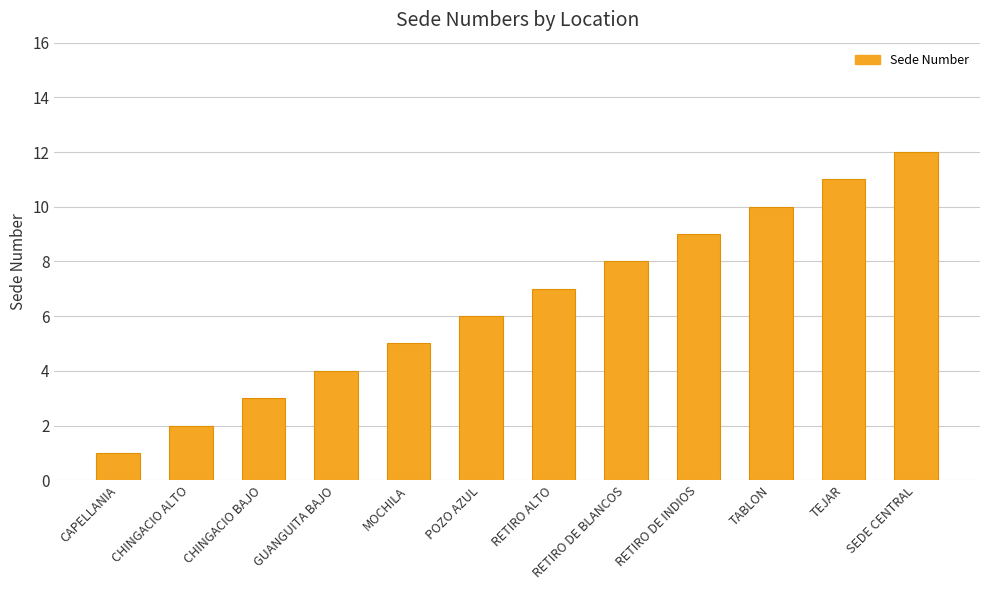

List the labels in order of value, largest first.

SEDE CENTRAL, TEJAR, TABLON, RETIRO DE INDIOS, RETIRO DE BLANCOS, RETIRO ALTO, POZO AZUL, MOCHILA, GUANGUITA BAJO, CHINGACIO BAJO, CHINGACIO ALTO, CAPELLANIA